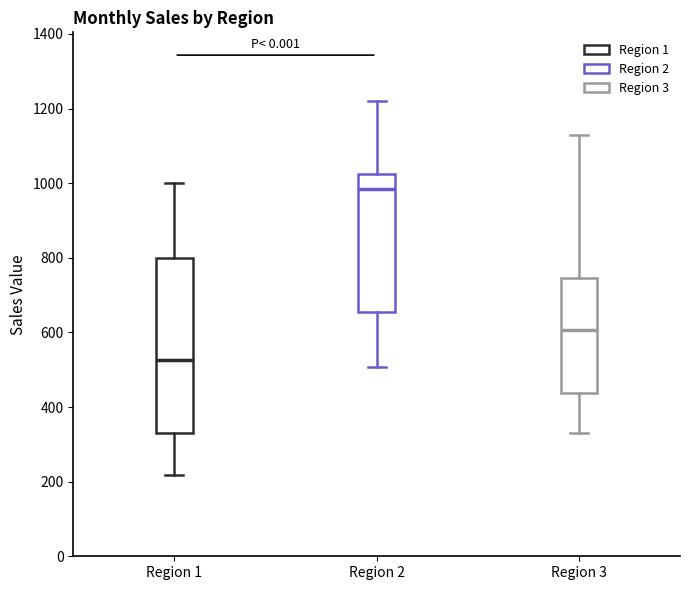

Reading left to right, read every box against the y-axis: the position of its median line, the range the box covers, and the ends of its whiskers. The values are not printed on the chart, so give them approximately, as read against the axis.

Region 1: median 520, box 340 to 800, whiskers 220 to 1000
Region 2: median 980, box 660 to 1020, whiskers 500 to 1220
Region 3: median 600, box 440 to 740, whiskers 340 to 1120